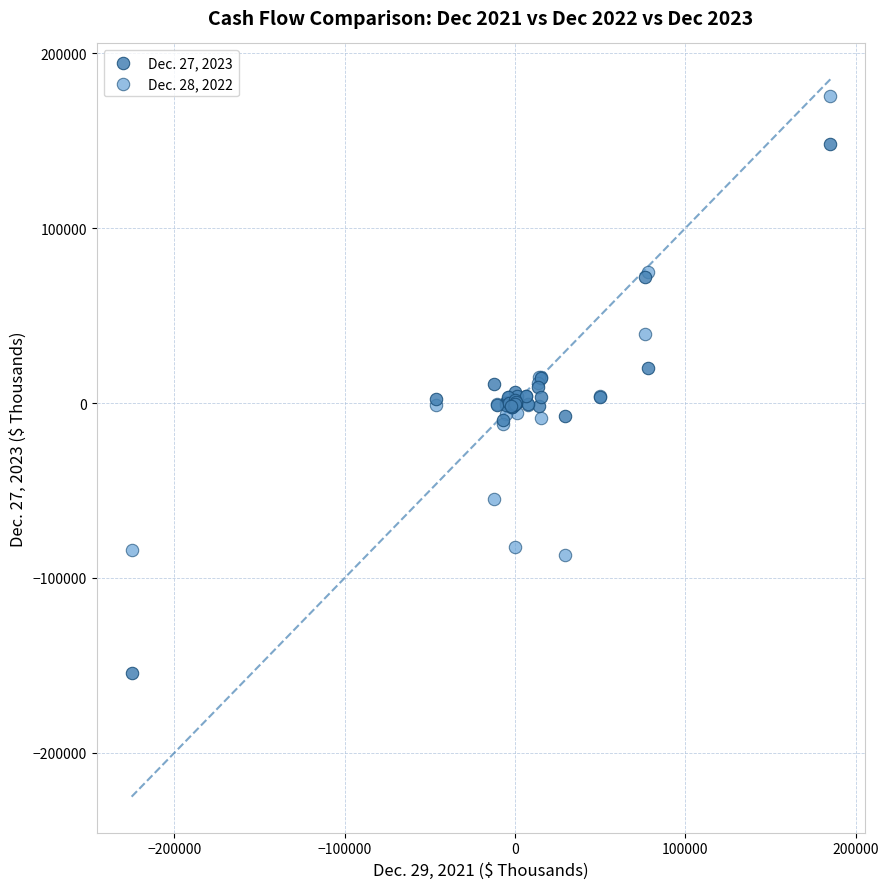

Which series has the widest spread of Y values?

Dec. 27, 2023